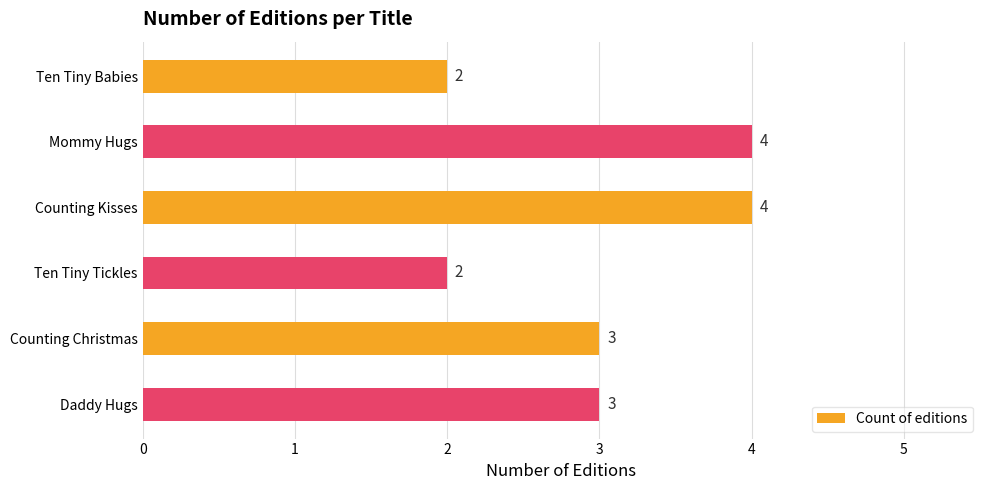

Reading top to bottom, list all the values displayed in this chart.

Ten Tiny Babies=2	Mommy Hugs=4	Counting Kisses=4	Ten Tiny Tickles=2	Counting Christmas=3	Daddy Hugs=3